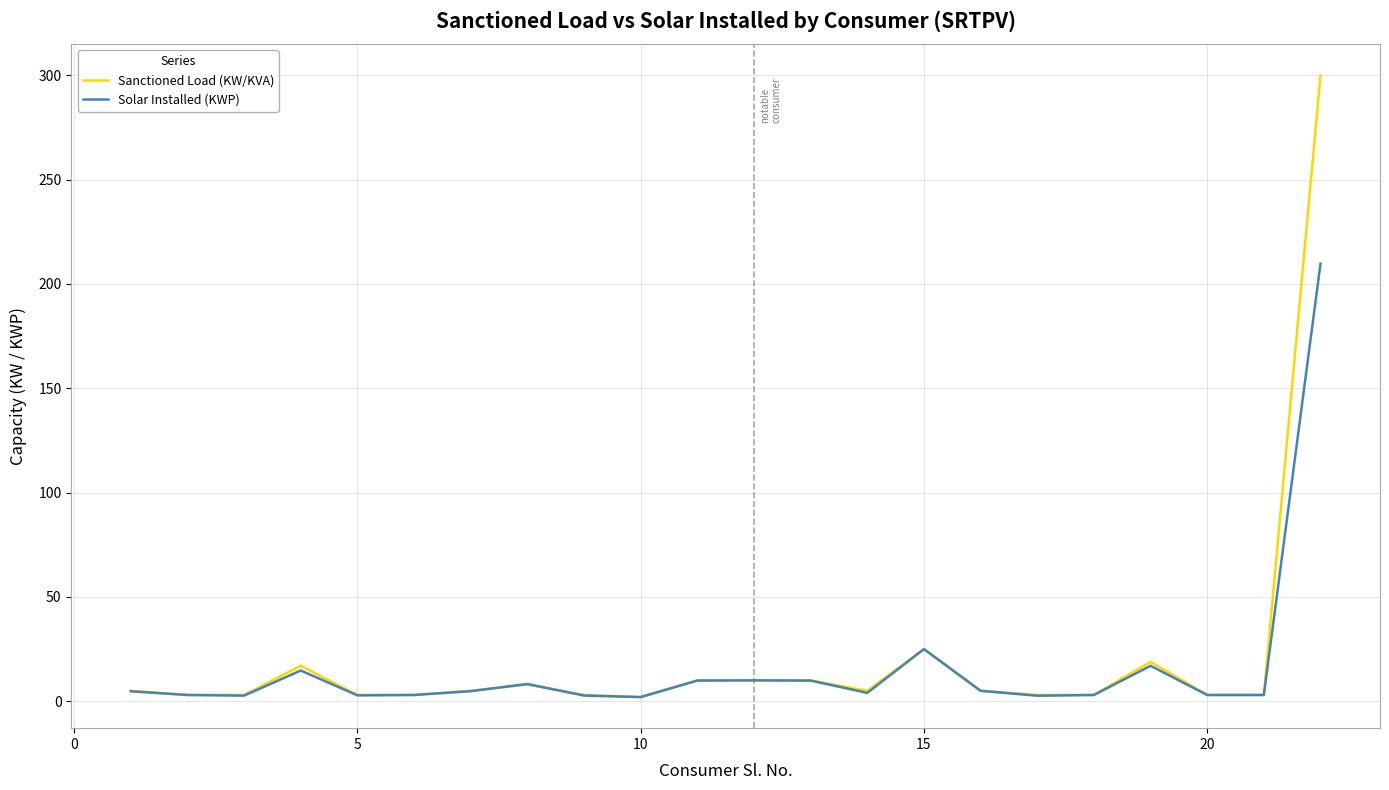

List the series in order of their overall mean, lowest first.

Solar Installed (KWP), Sanctioned Load (KW/KVA)